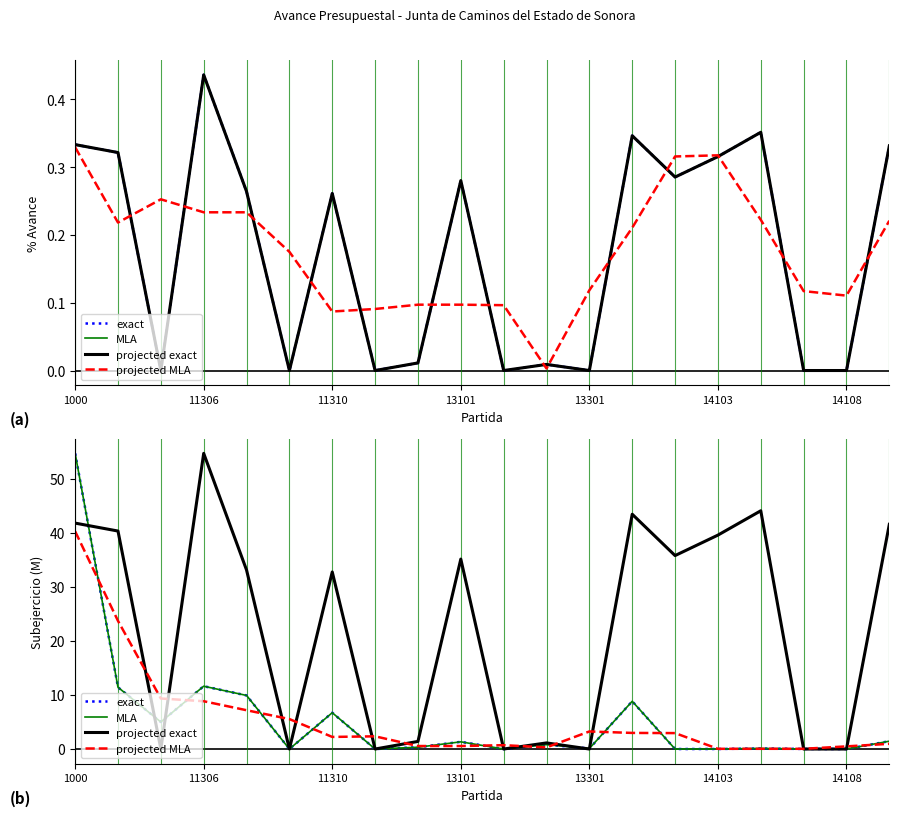

How many interior local peaks does the projected exact series have?

6